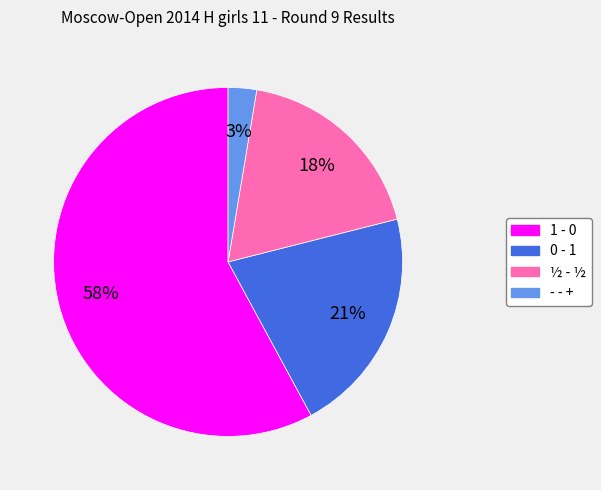

Rank the categories by value from highest to lowest.

1 - 0, 0 - 1, ½ - ½, - - +